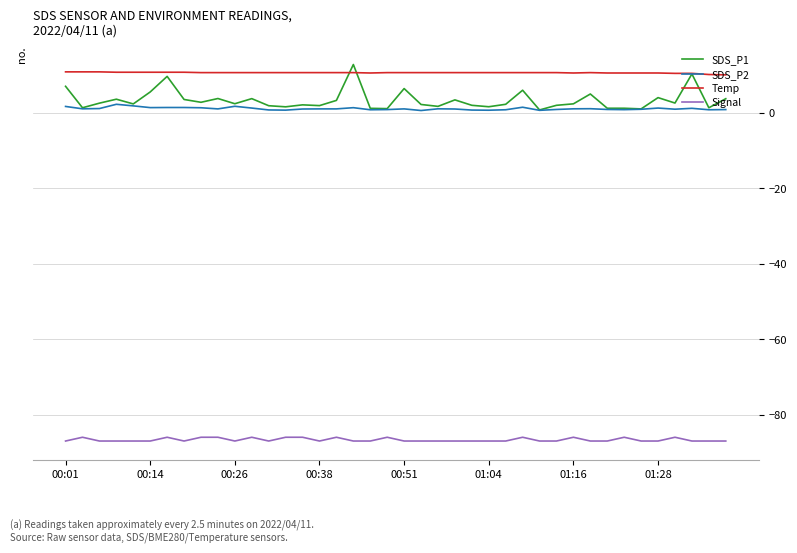

How many lines are shown in the chart?

4